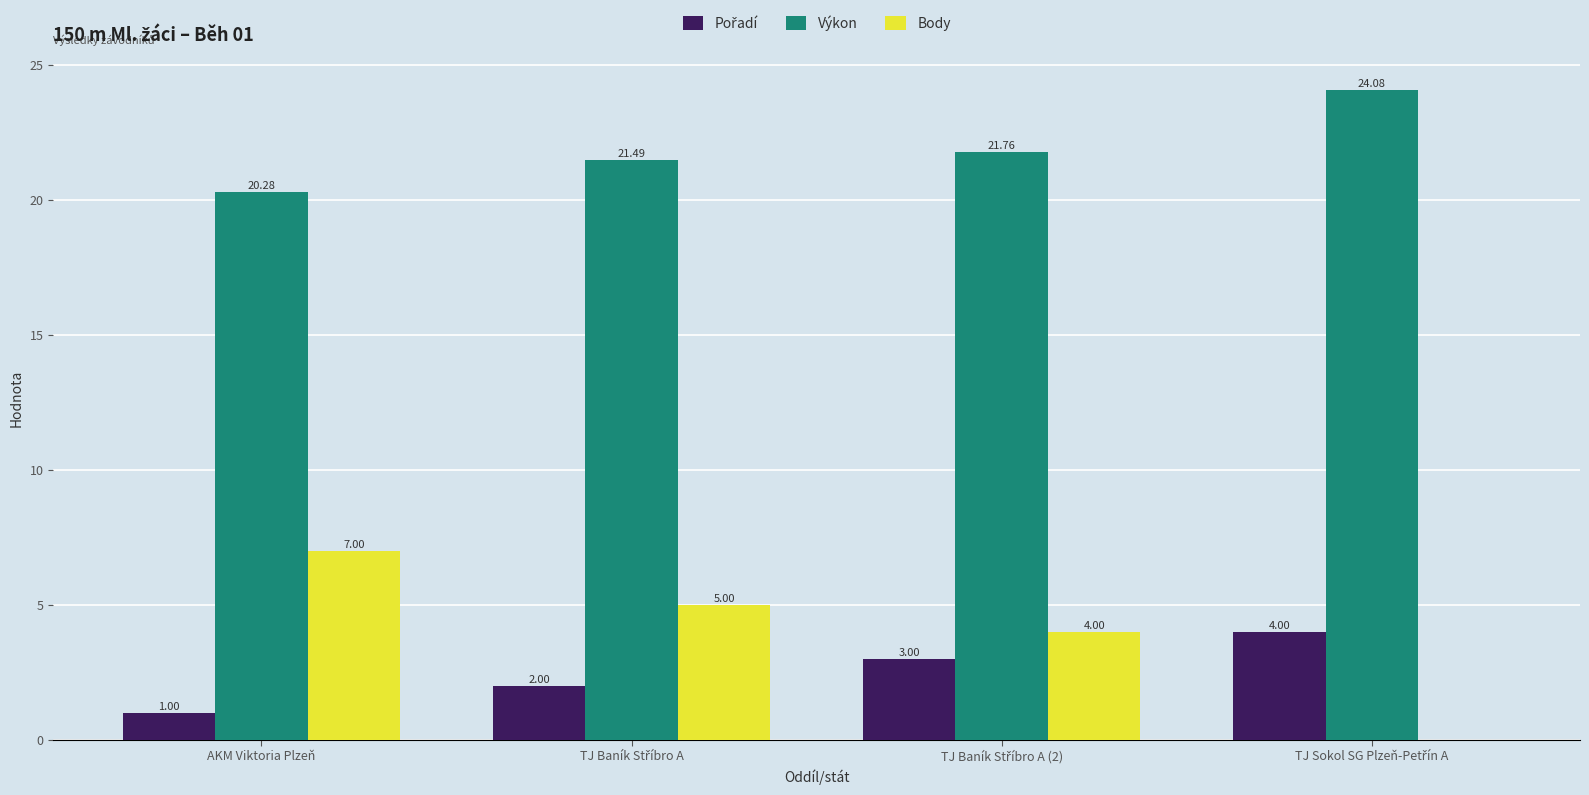

Which series has the largest total across all categories?

Výkon